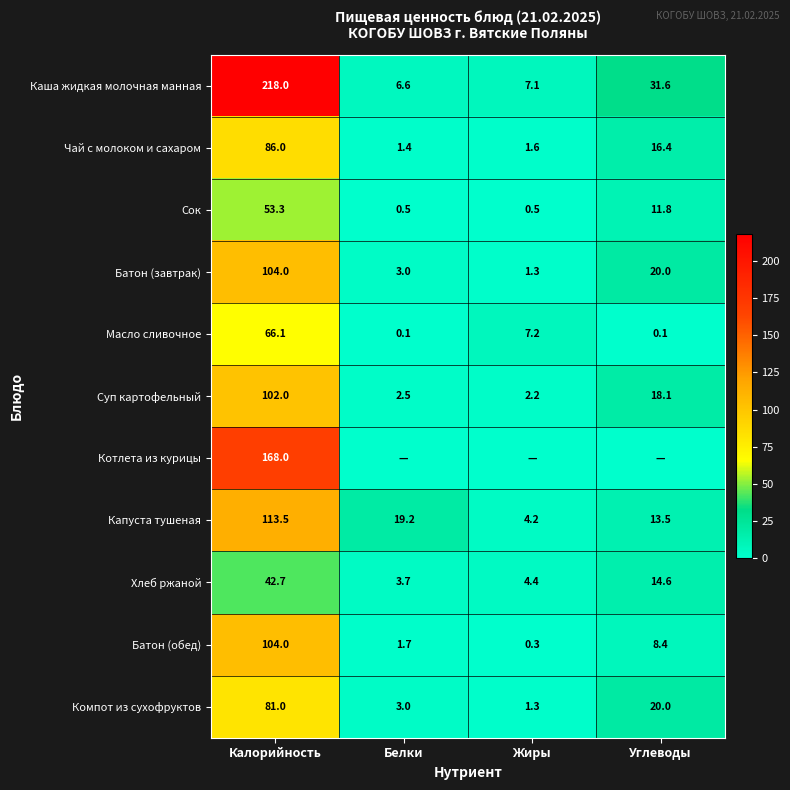

List the labels in order of Батон (завтрак) value, largest first.

Калорийность, Углеводы, Белки, Жиры